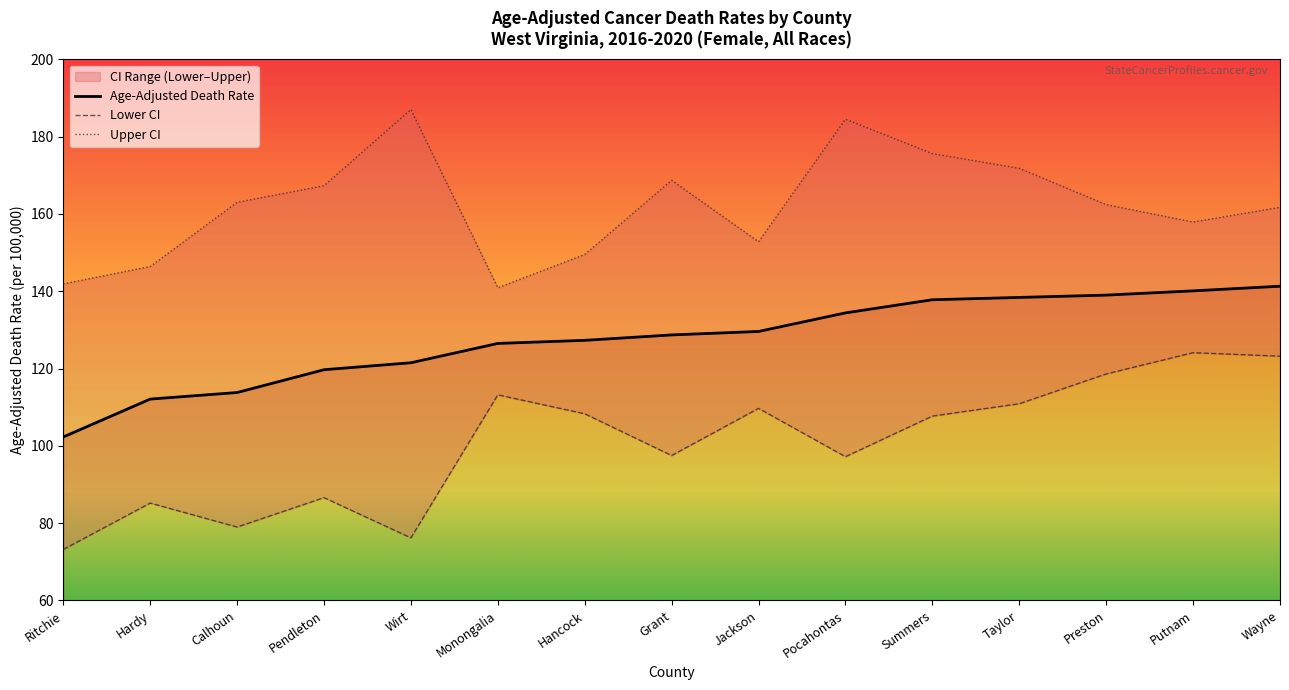

What is the label of the 7th point from the right?

Jackson